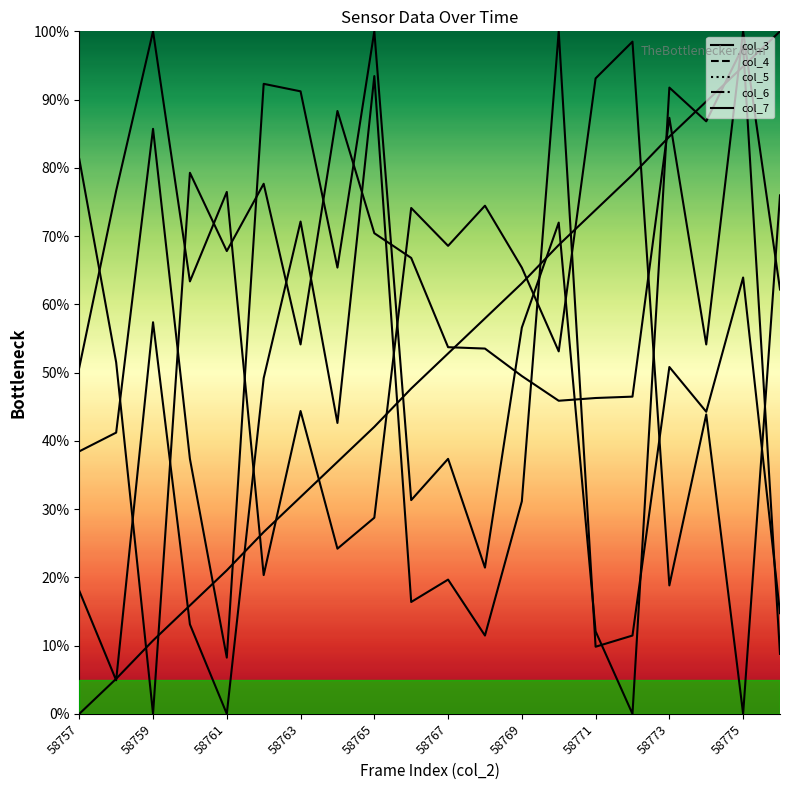

What are all the series names shown in the legend?

col_3, col_4, col_5, col_6, col_7